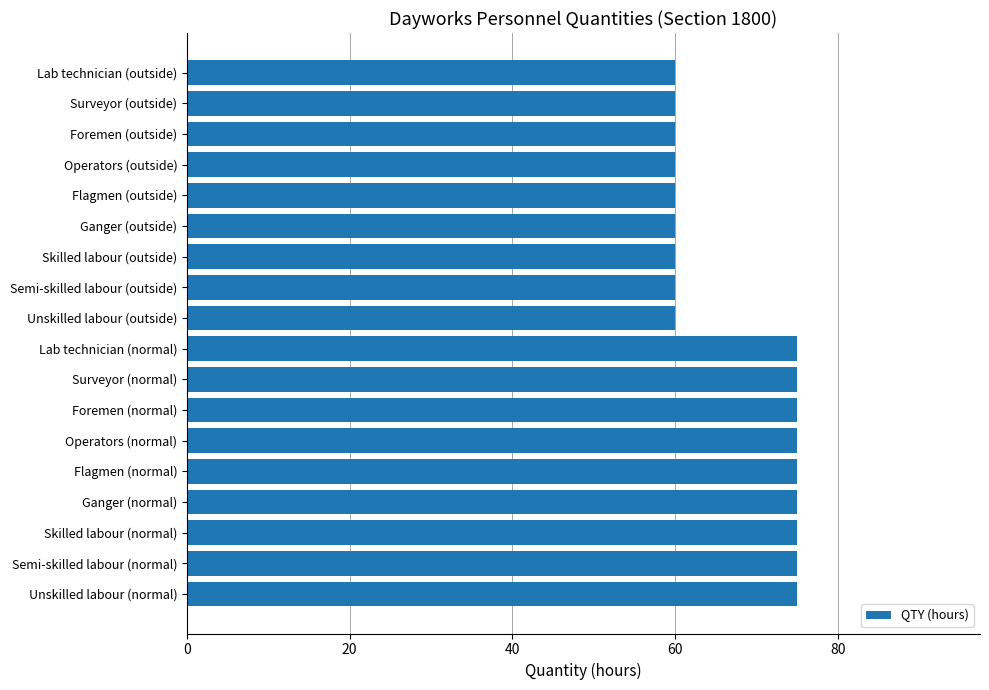

Between Surveyor (outside) and Flagmen (normal), which is larger?

Flagmen (normal)